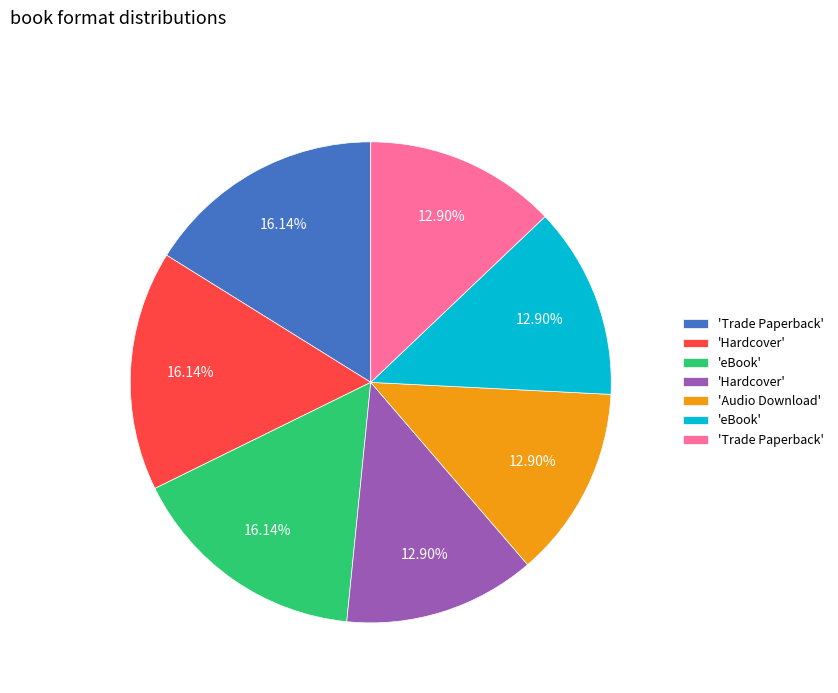

Does any single category account for the majority?

No